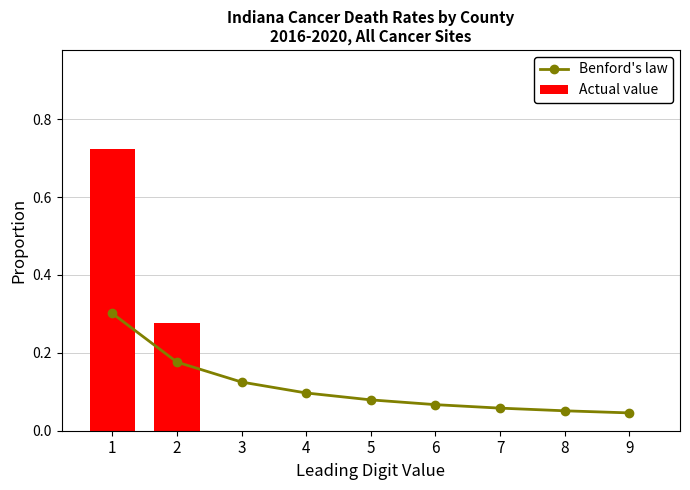

Reading left to right, list all the values displayed in this chart.

Benford's law: 1=0.3	2=0.2	3=0.1	4=0.1	5=0.1	6=0.1	7=0.1	8=0.1	9=0.0
Actual value: 1=0.7	2=0.3	3=0.0	4=0.0	5=0.0	6=0.0	7=0.0	8=0.0	9=0.0